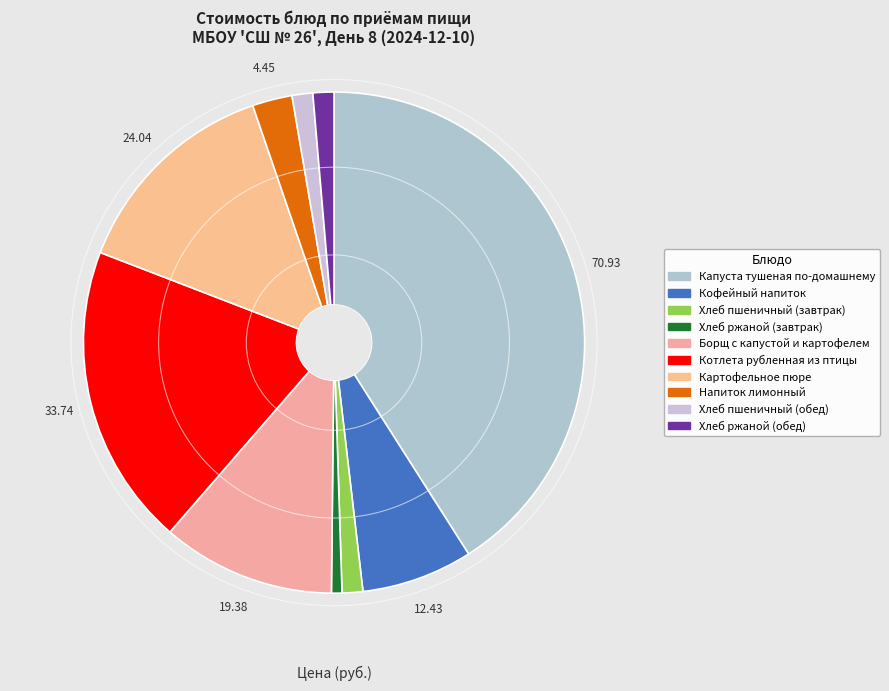

The Котлета рубленная из птицы slice represents 19% of the pie. True or false?

True